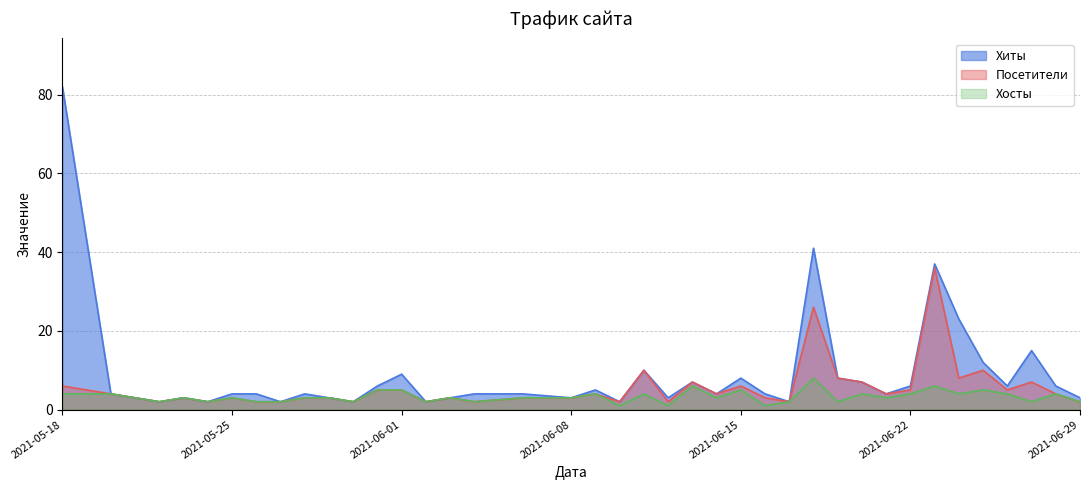

Where is the first local maximum for Посетители?

2021-05-23